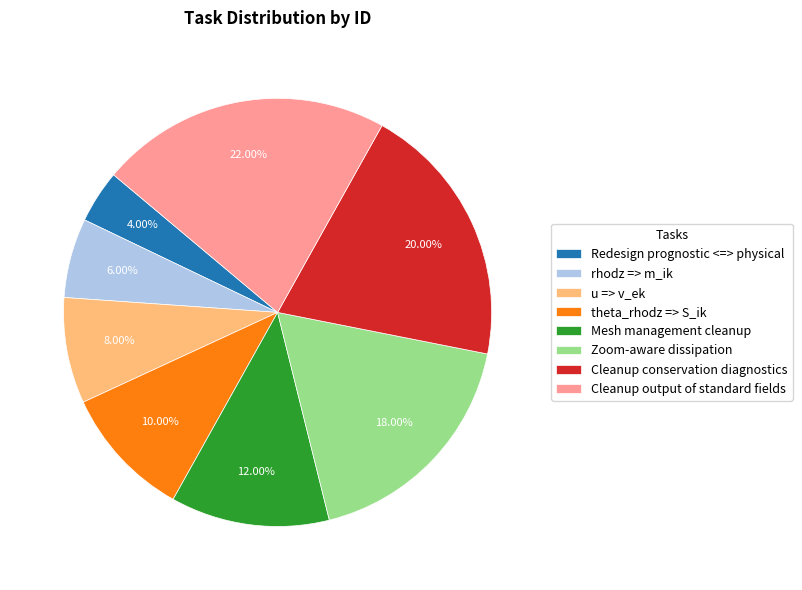

Which category has the biggest portion of the pie?

Cleanup output of standard fields